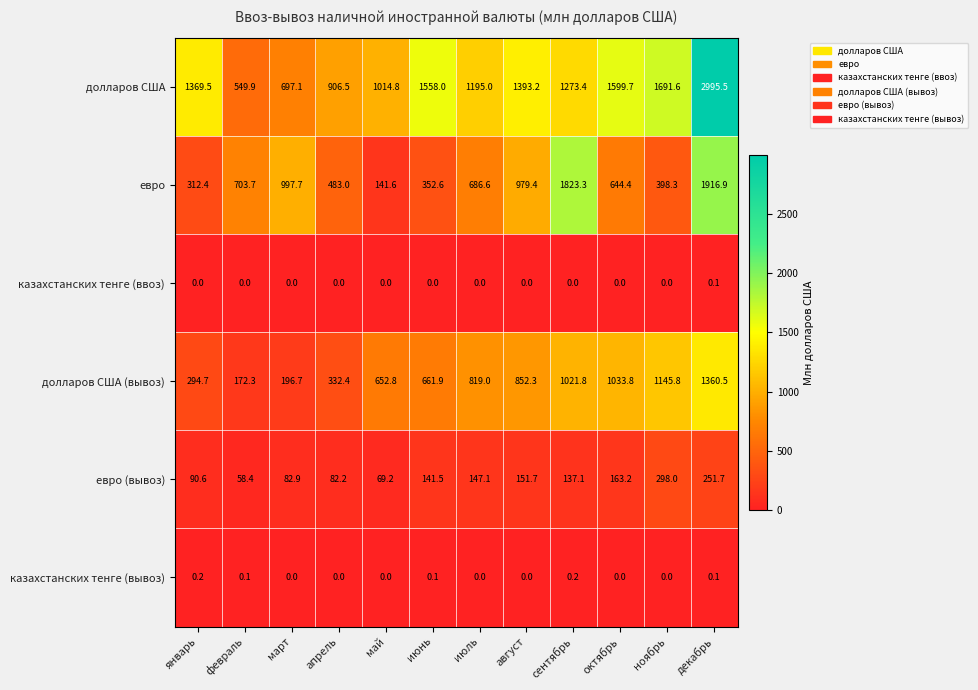

What is the spread (max minus min) of values at сентябрь?

1823.3